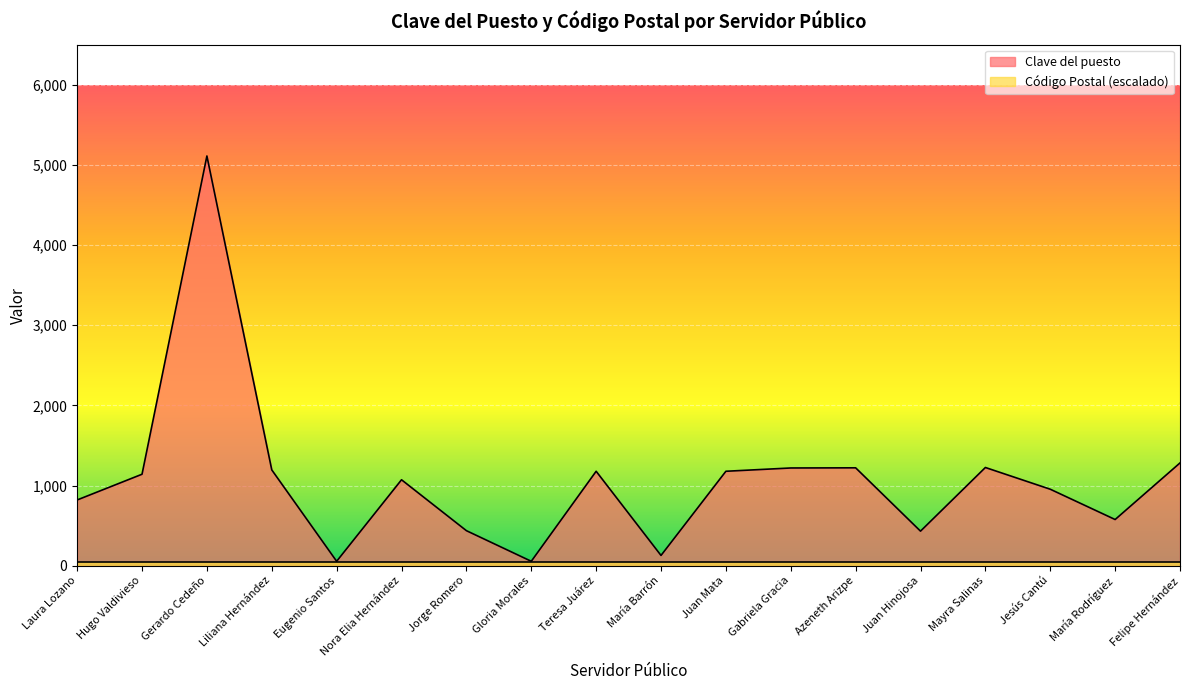

Rank the categories by value from highest to lowest.

Gerardo Cedeño, Felipe Hernández, Mayra Salinas, Azeneth Arizpe, Gabriela Gracia, Liliana Hernández, Teresa Juárez, Juan Mata, Hugo Valdivieso, Nora Elia Hernández, Jesús Cantú, Laura Lozano, María Rodríguez, Jorge Romero, Juan Hinojosa, María Barrón, Eugenio Santos, Gloria Morales